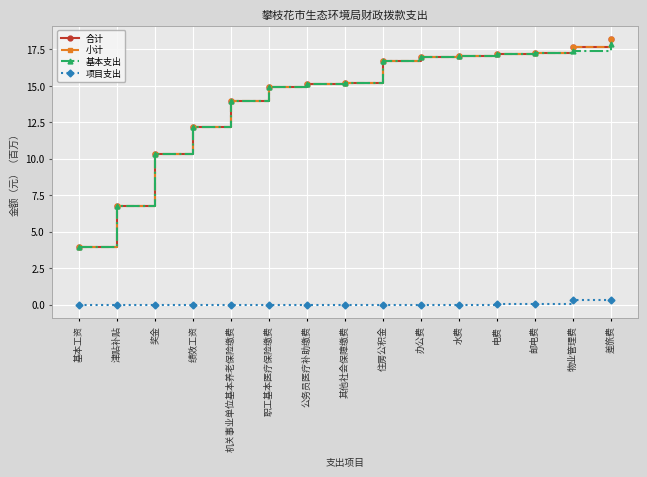

Is this an area chart (filled region under the line)?

No